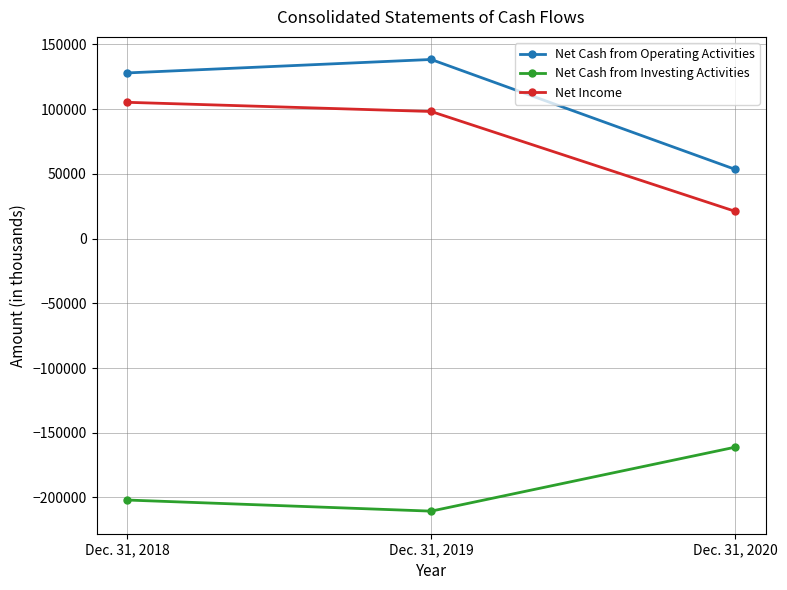

What is the difference between the Net Cash from Operating Activities values at Dec. 31, 2019 and Dec. 31, 2018?

10406